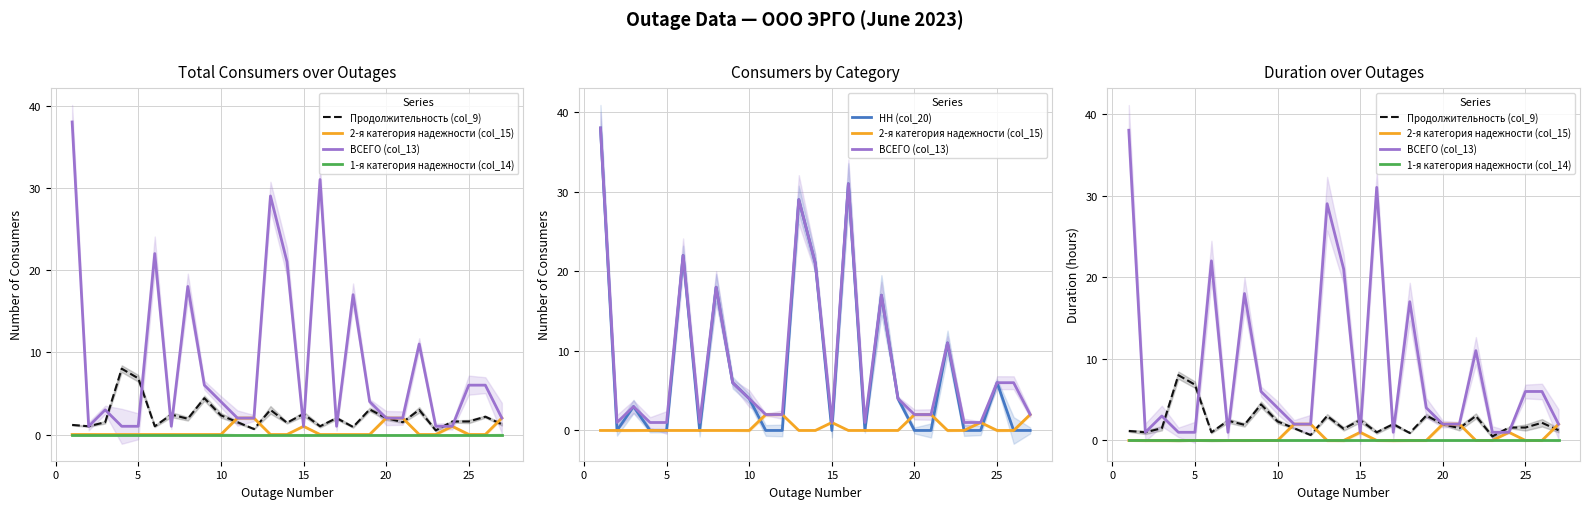

What is the difference between the maximum and second lowest values in the НН (col_20) series?

38.0